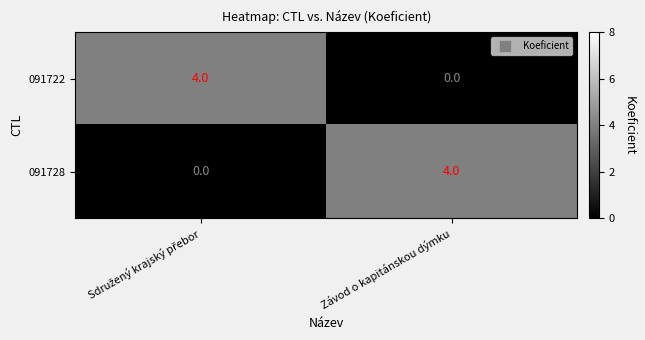

At Závod o kapitánskou dýmku, list the series in order from largest to smallest.

091728, 091722